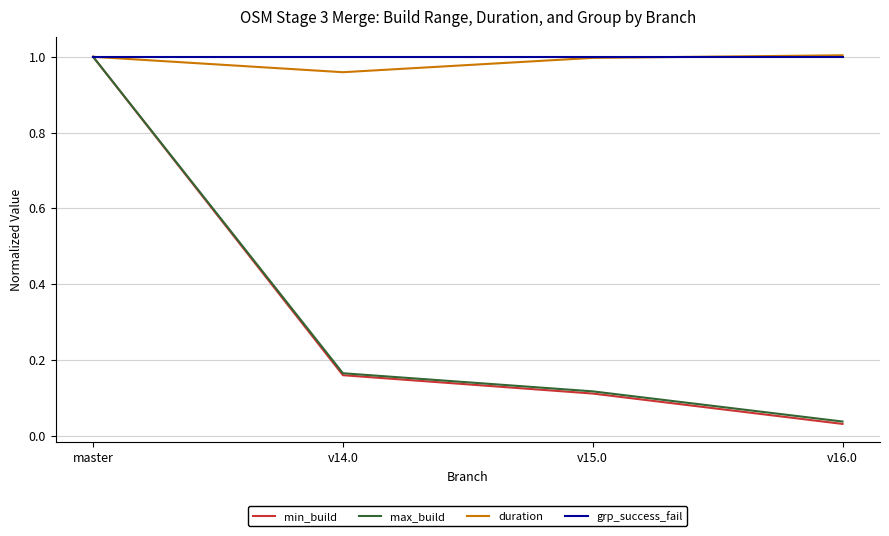

Which series has the largest total across all categories?

grp_success_fail